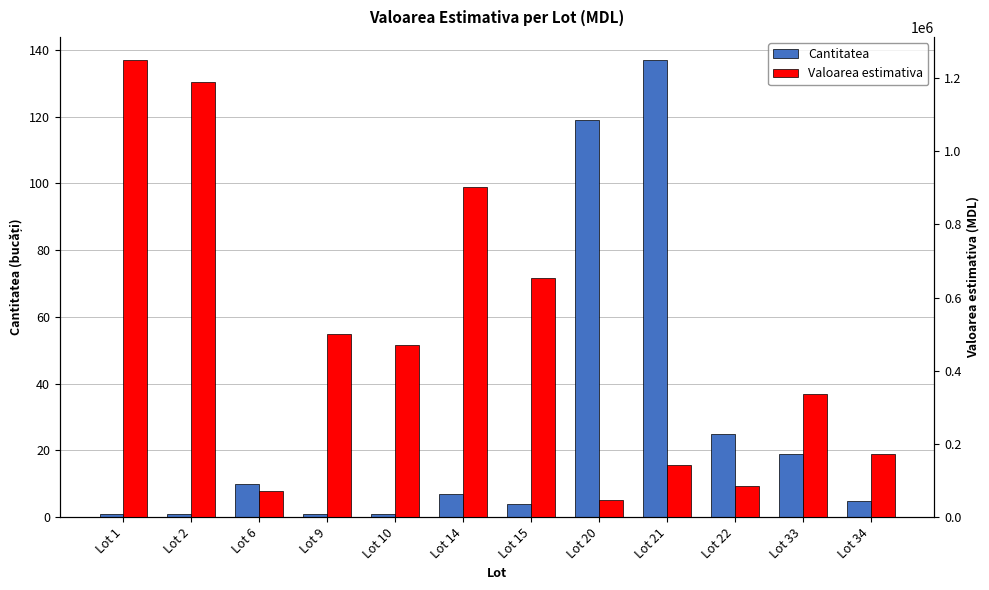

Are the bars horizontal?

No